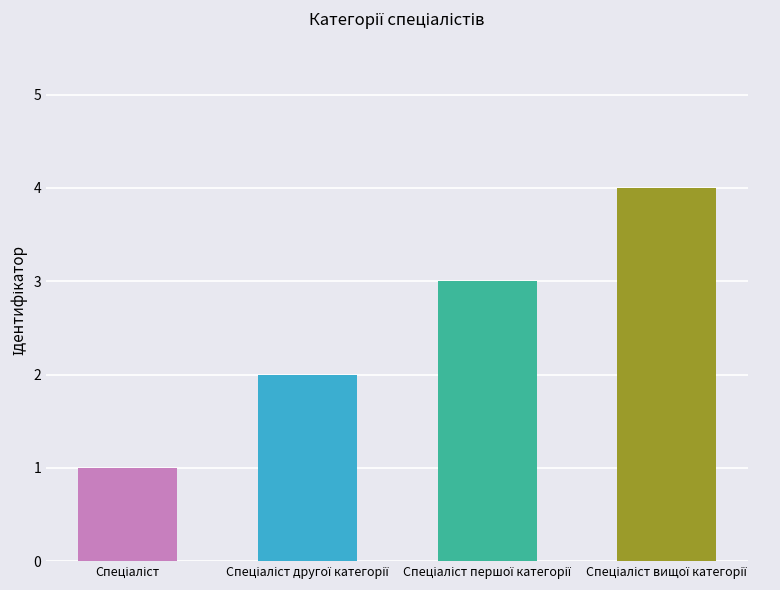

What is the sum of all values?

10